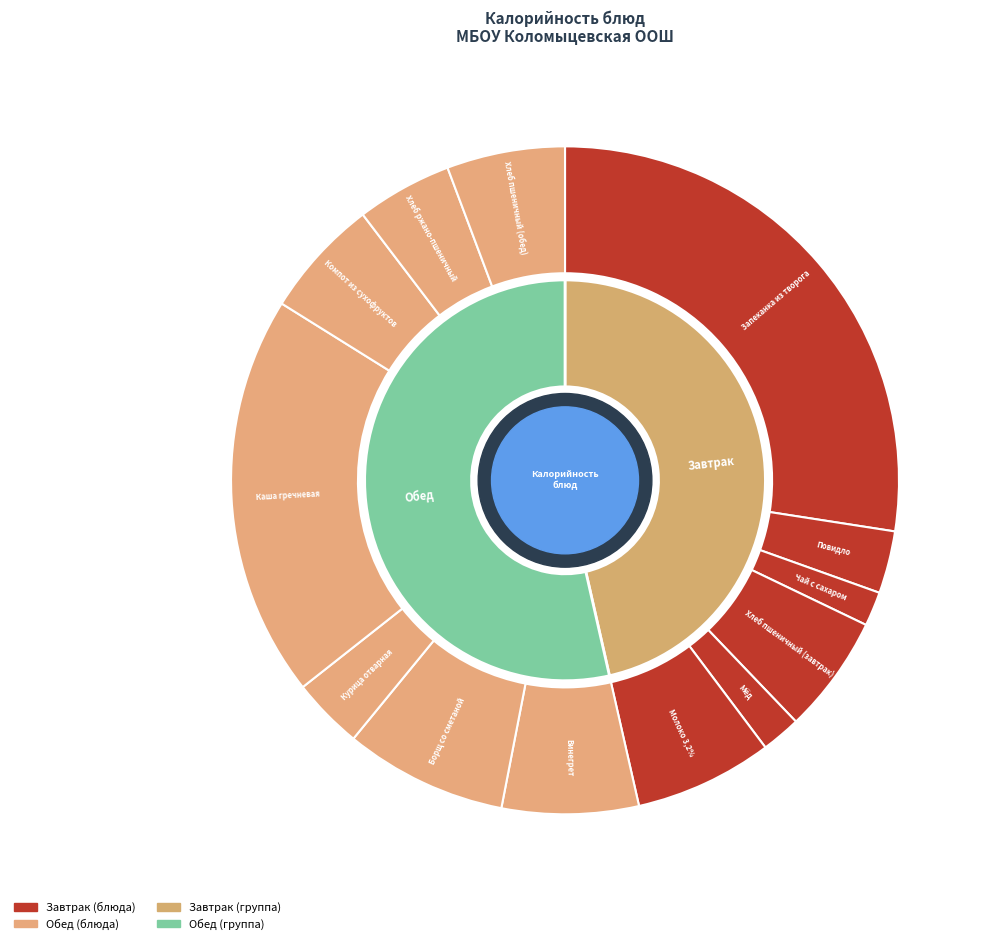

Do Повидло and Хлеб пшеничный (завтрак) together represent more than half of the pie?

No